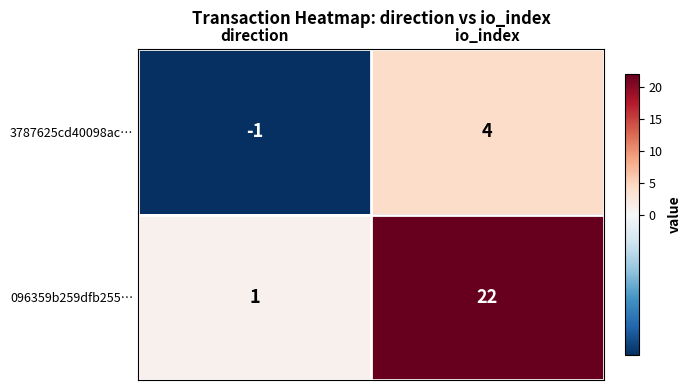

How many series are shown in this chart?

2